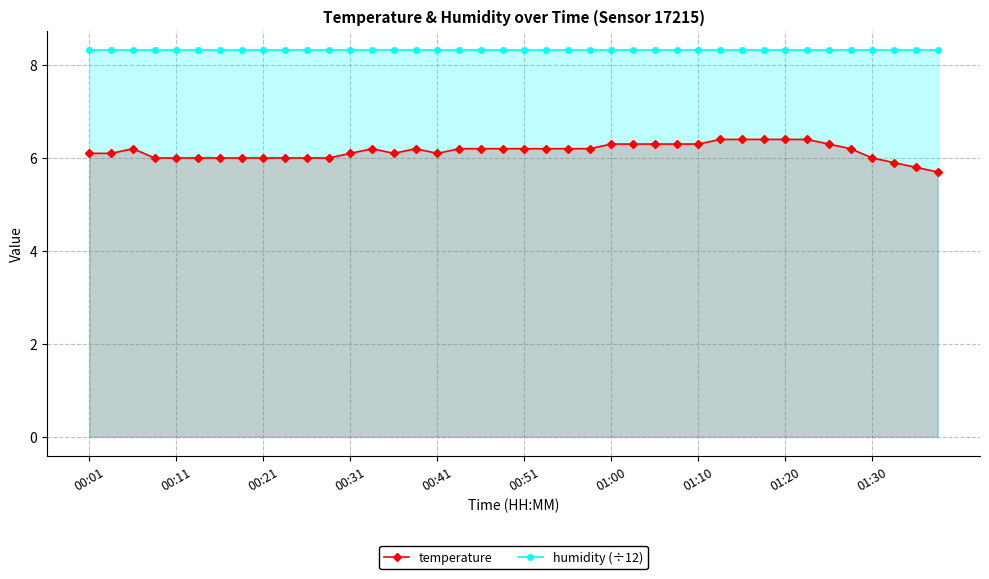

True or false: humidity (÷12) and temperature intersect in this chart.

False